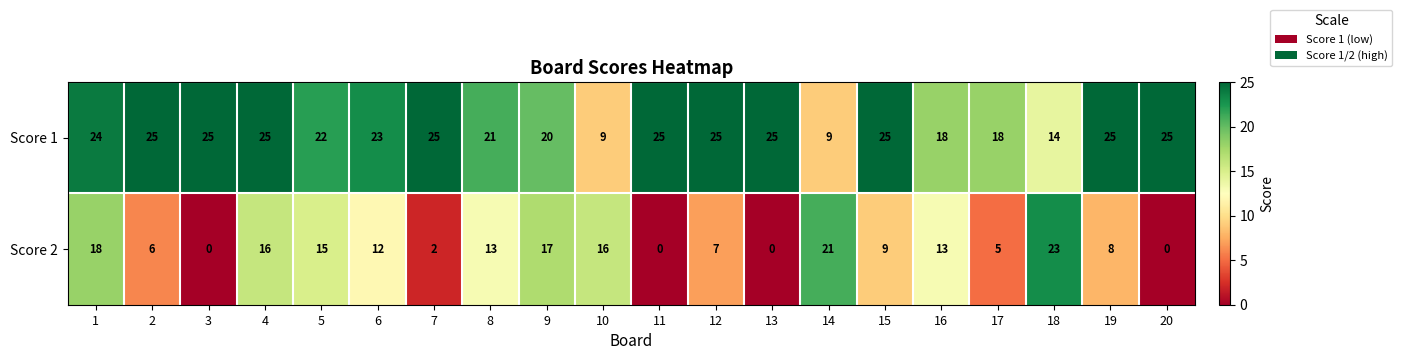

Rank the series by their maximum value, from highest to lowest.

Score 1, Score 2